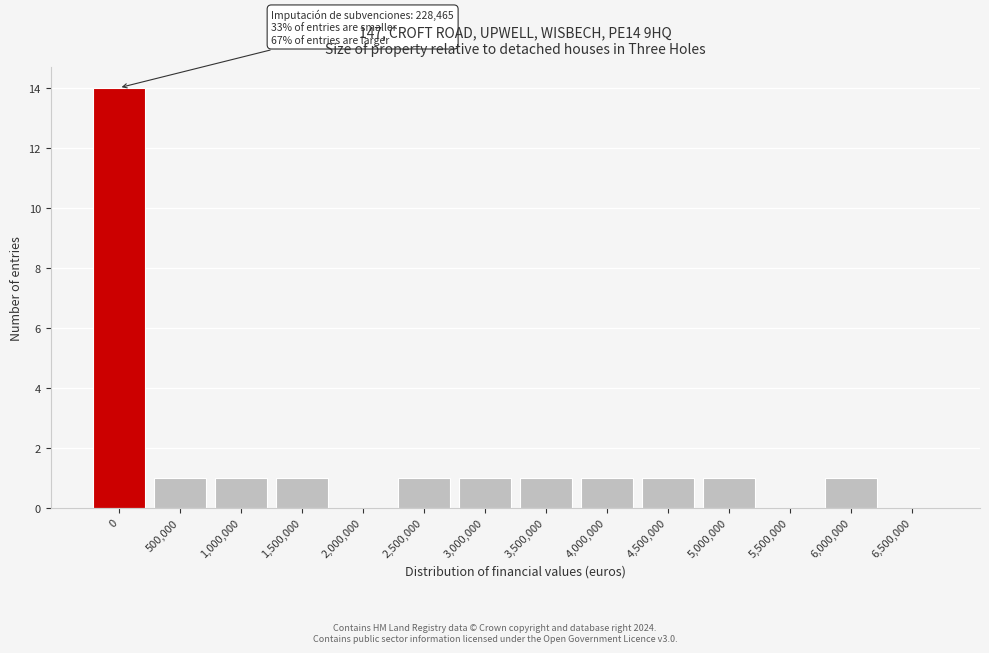

Reading left to right, transcribe all the data shown in this chart.

0=14	500,000=1	1,000,000=1	1,500,000=1	2,000,000=0	2,500,000=1	3,000,000=1	3,500,000=1	4,000,000=1	4,500,000=1	5,000,000=1	5,500,000=0	6,000,000=1	6,500,000=0